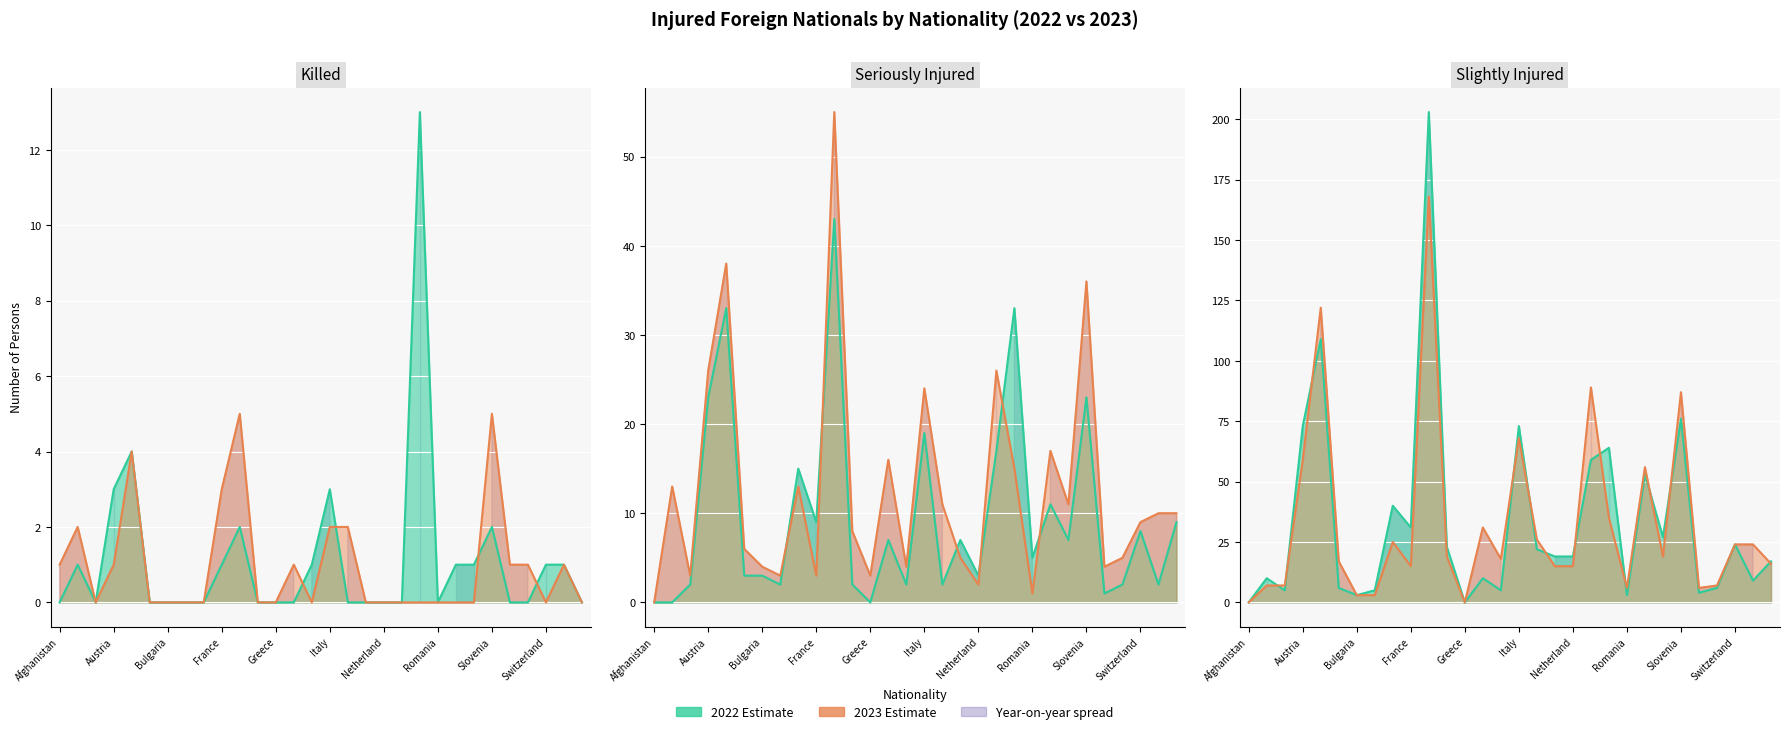

What is the sum of all Slightly Inj 2023 values?

987